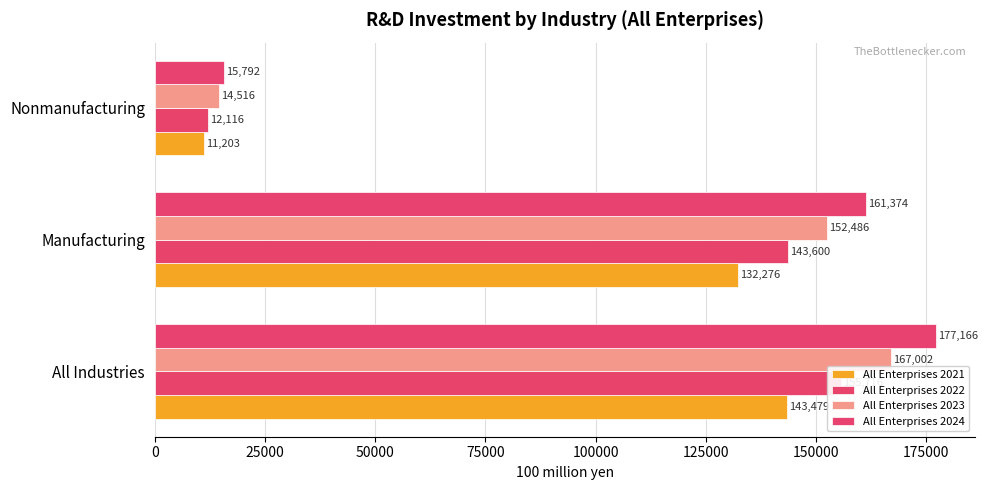

Reading left to right, transcribe all the data shown in this chart.

All Enterprises 2021: 0=143479	25000=132276	50000=11203
All Enterprises 2022: 0=155716	25000=143600	50000=12116
All Enterprises 2023: 0=167002	25000=152486	50000=14516
All Enterprises 2024: 0=177166	25000=161374	50000=15792